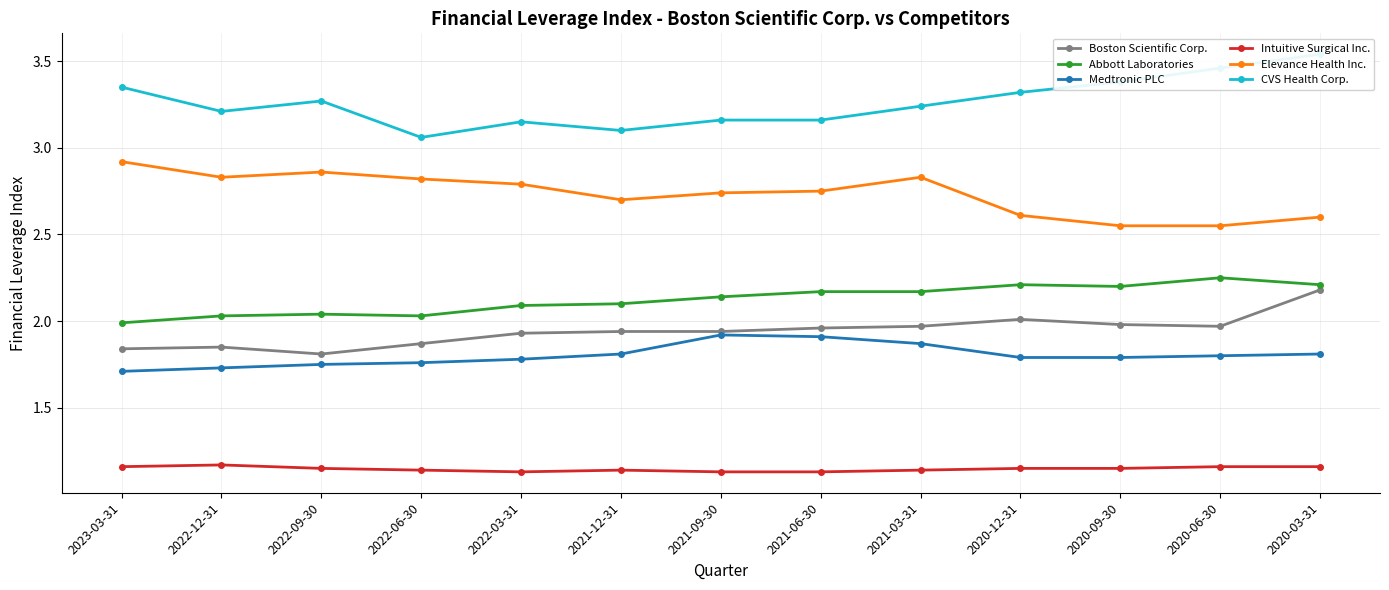

What is the value of the CVS Health Corp. point at the 11th from the left?

3.4